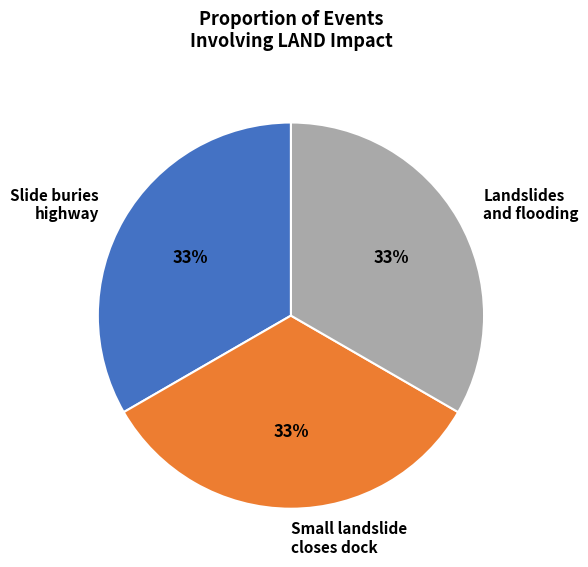

Approximately how many times larger is the value at Small landslide closes dock compared to Landslides and flooding?

1.0